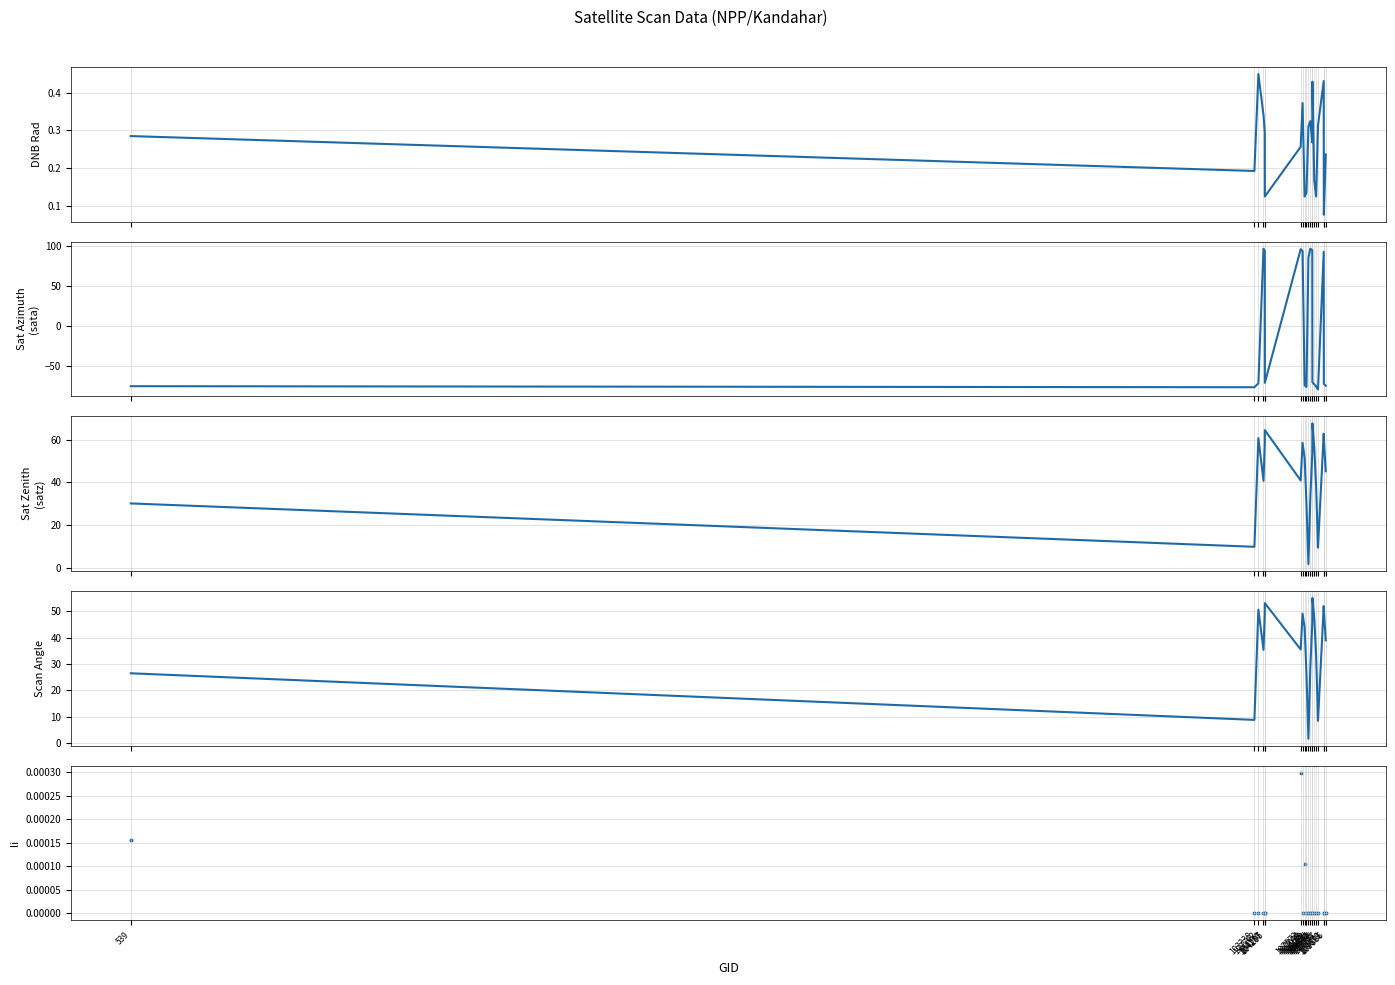

Which series contains the highest Y value?

sata